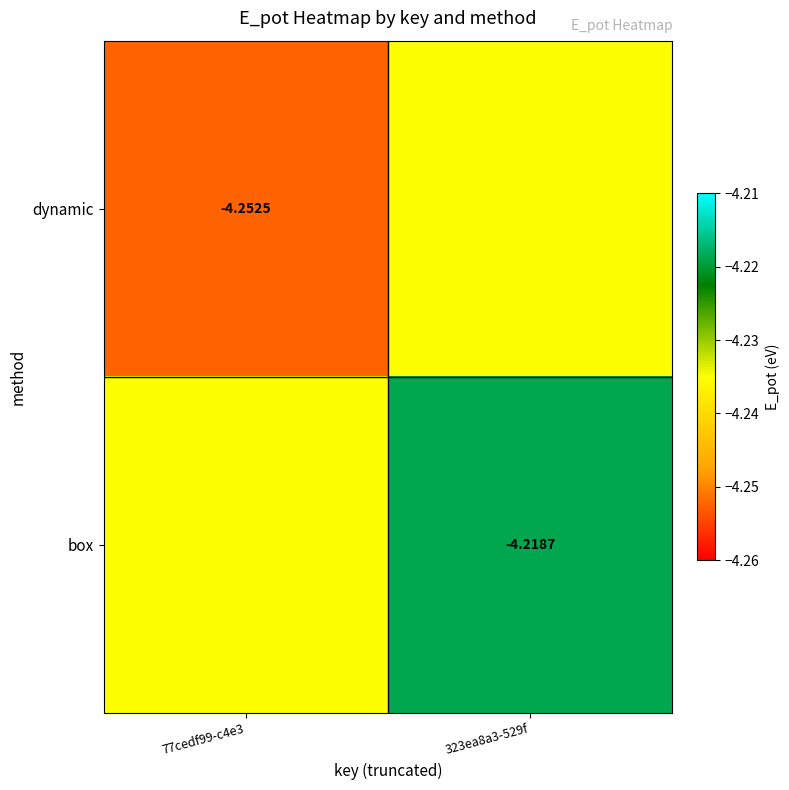

What is the sum of all dynamic values?

-8.5